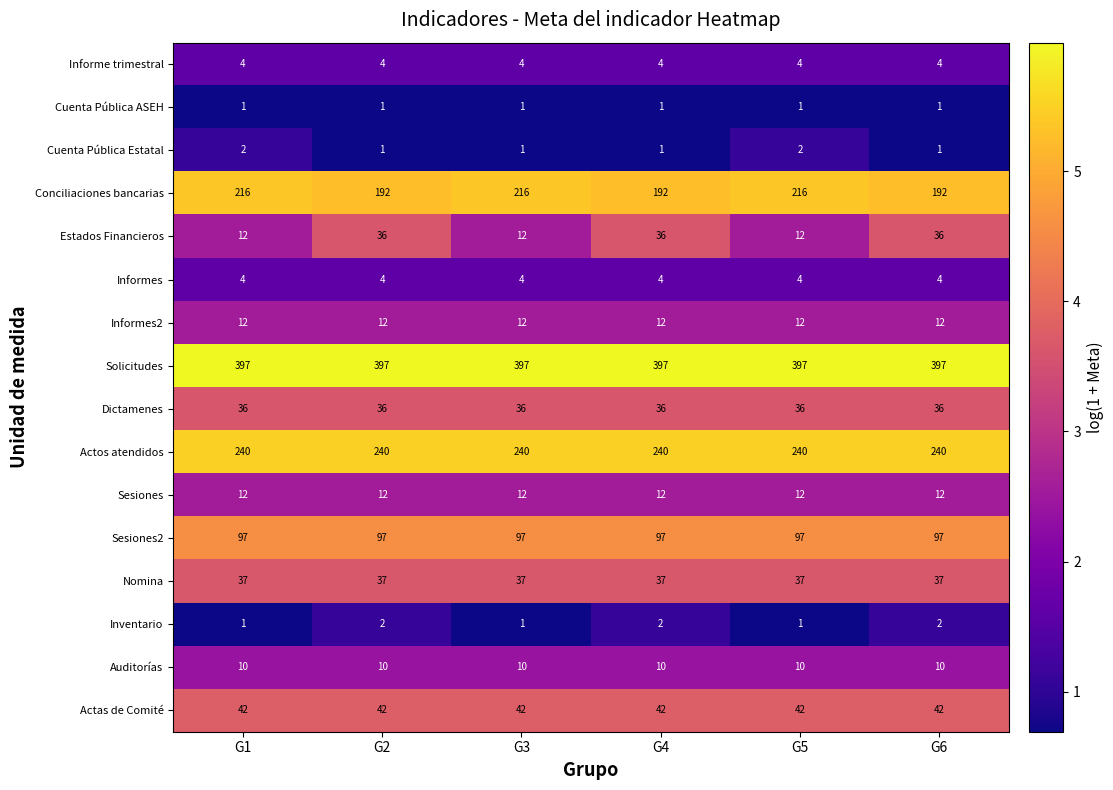

What is the average value of the Conciliaciones bancarias series?

204